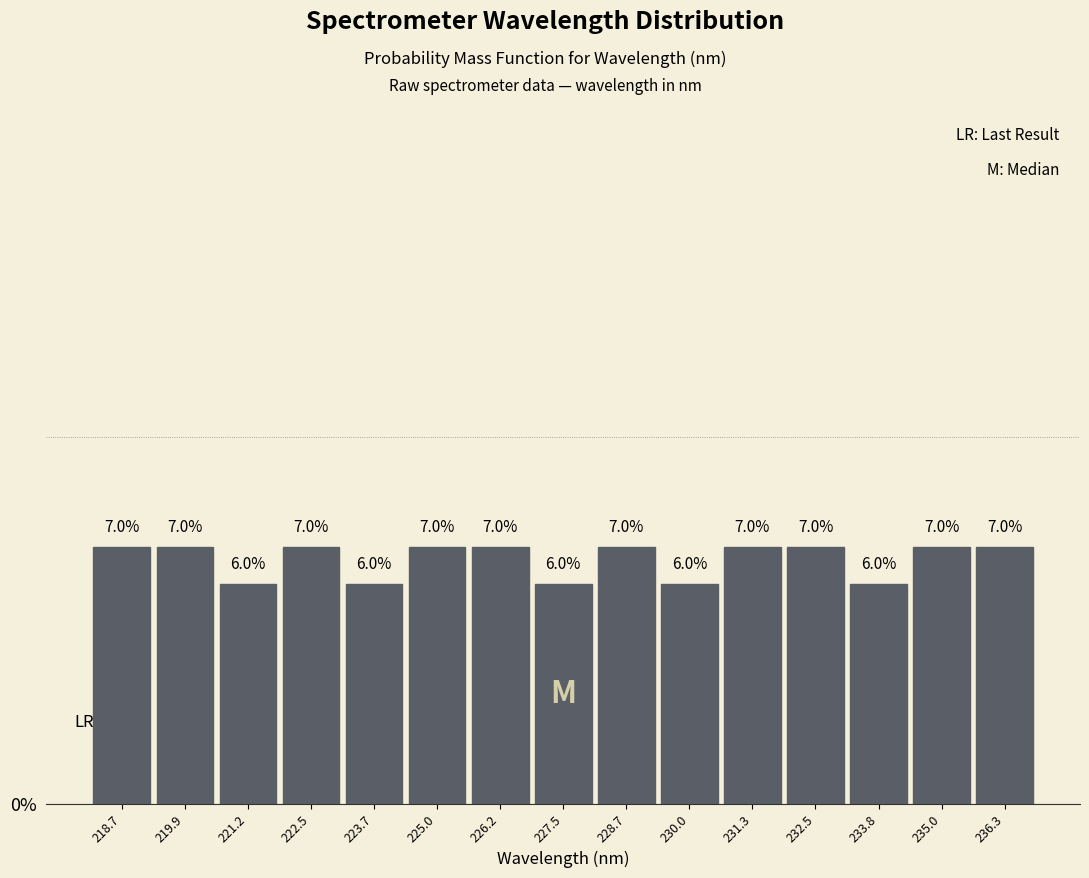

How tall is the bar that spans 234.4 to 235.6 on the x-axis? The bar edges are not printed on the chart, so give them approximately, as read against the axis.

7.0